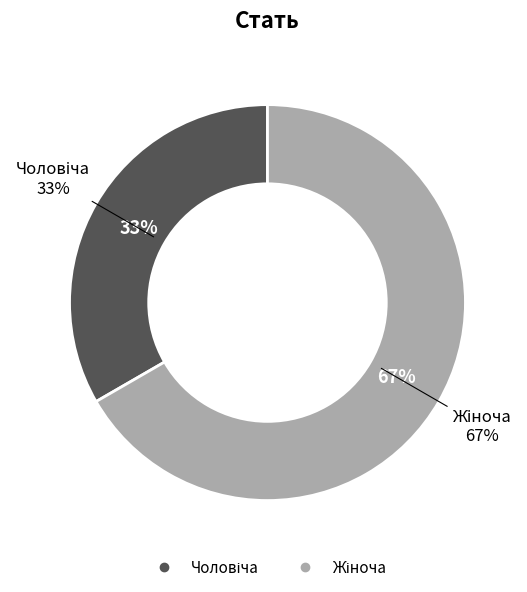

Rank the categories by value from highest to lowest.

Жіноча, Чоловіча